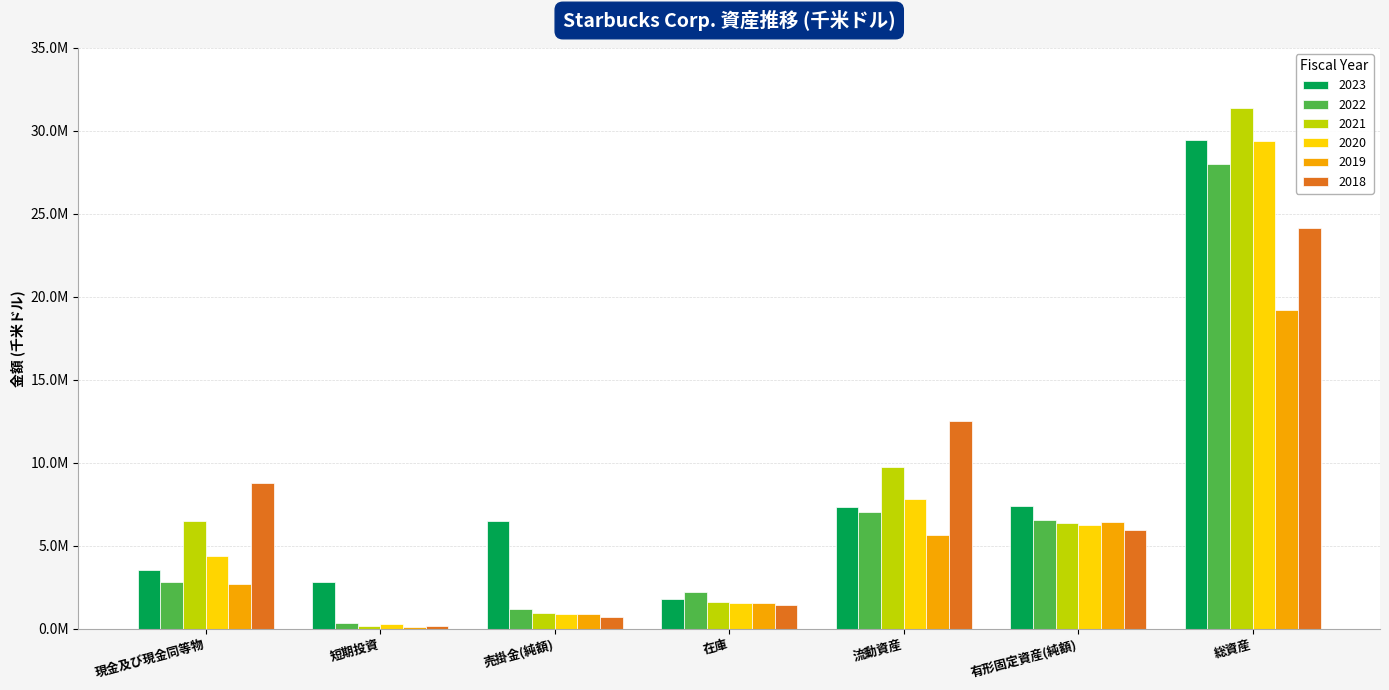

What are all the series names shown in the legend?

2023, 2022, 2021, 2020, 2019, 2018